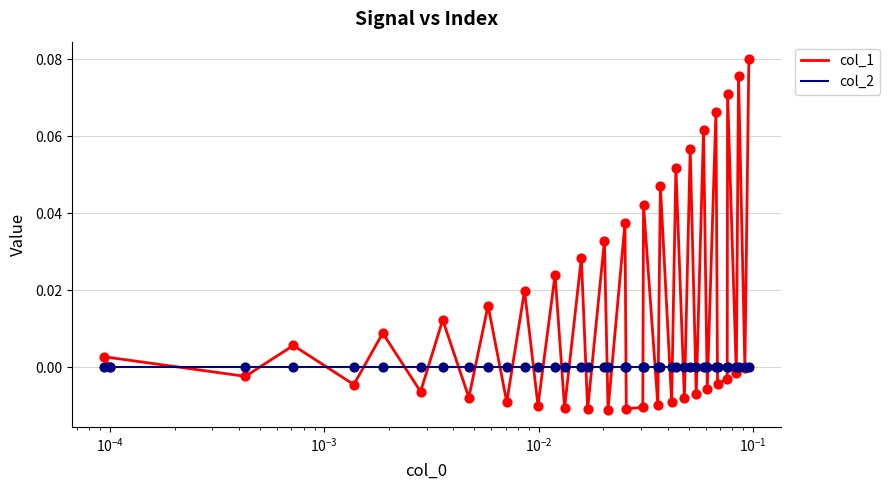

Which series has the widest spread of Y values?

col_1